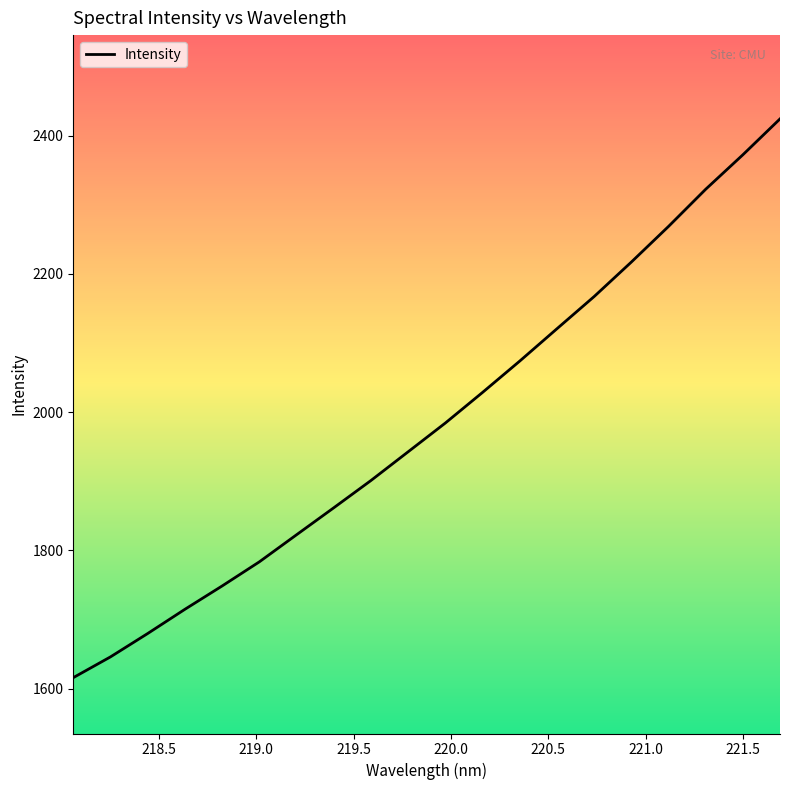

What is the greatest value displayed?

2424.3